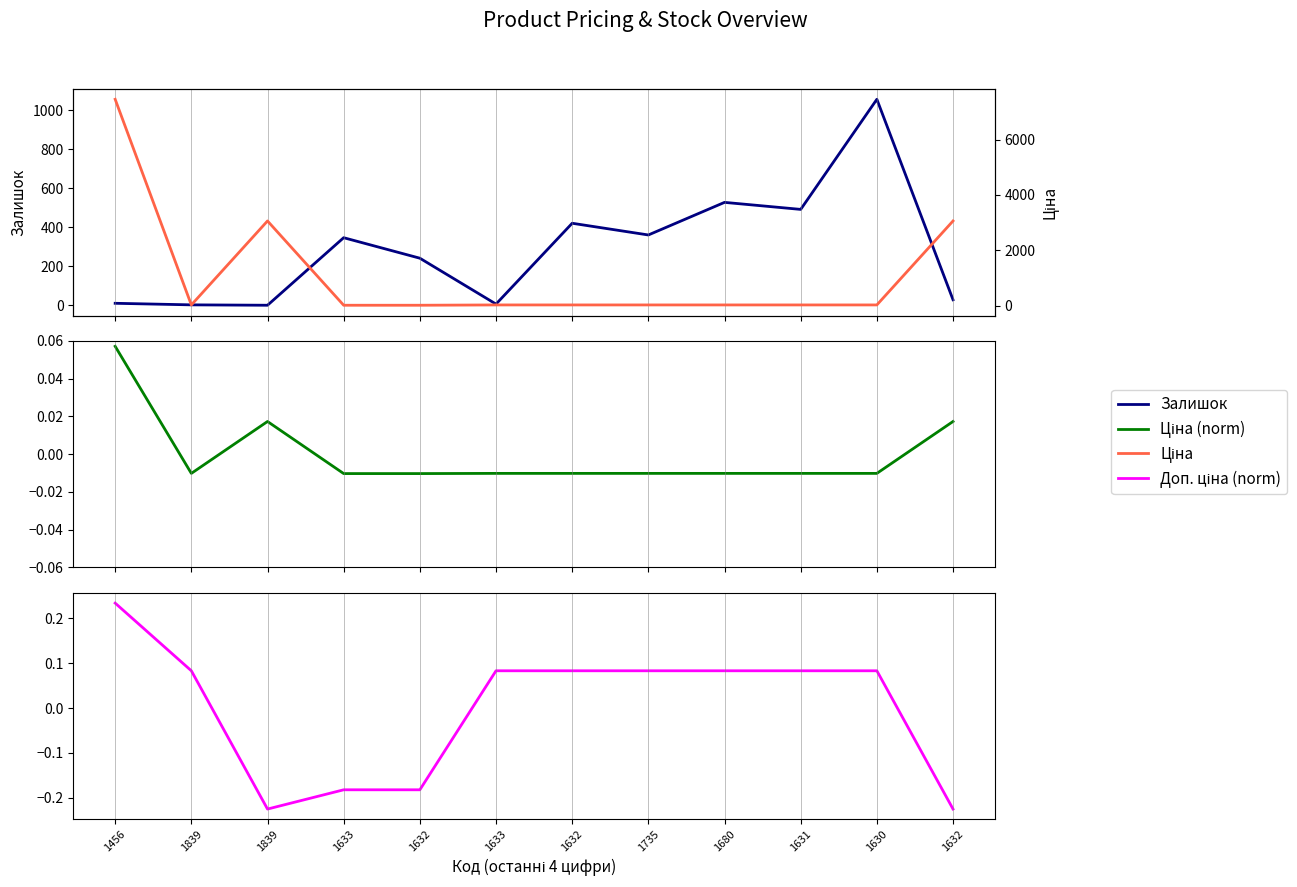

After their last crossing, which series has the higher values: Залишок or Ціна?

Ціна